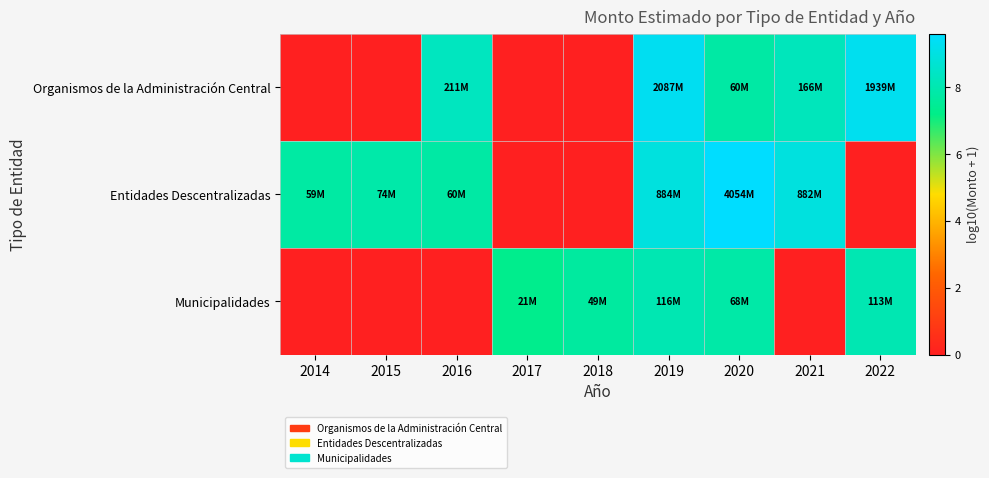

Rank the series by their maximum value, from highest to lowest.

Entidades Descentralizadas, Organismos de la Administración Central, Municipalidades